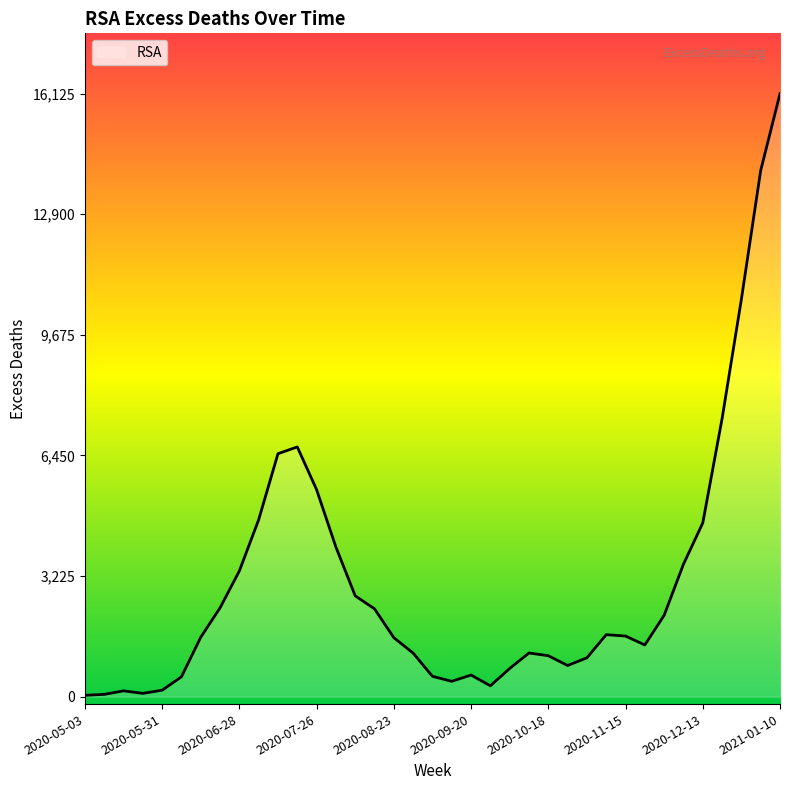

What is the greatest value displayed?

16125.4